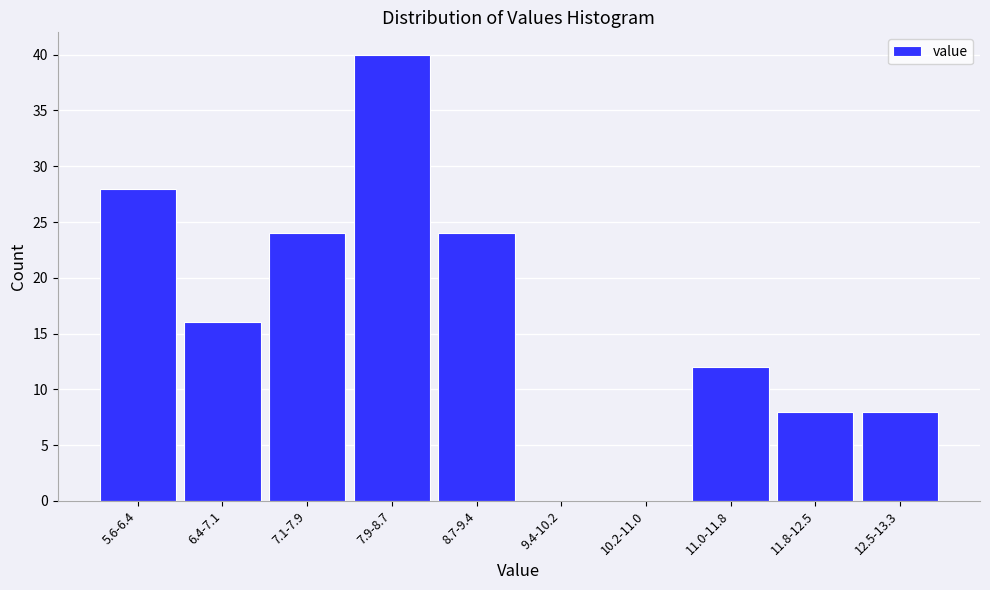

Reading left to right, transcribe all the data shown in this chart.

5.6-6.4=28	6.4-7.1=16	7.1-7.9=24	7.9-8.7=40	8.7-9.4=24	9.4-10.2=0	10.2-11.0=0	11.0-11.8=12	11.8-12.5=8	12.5-13.3=8